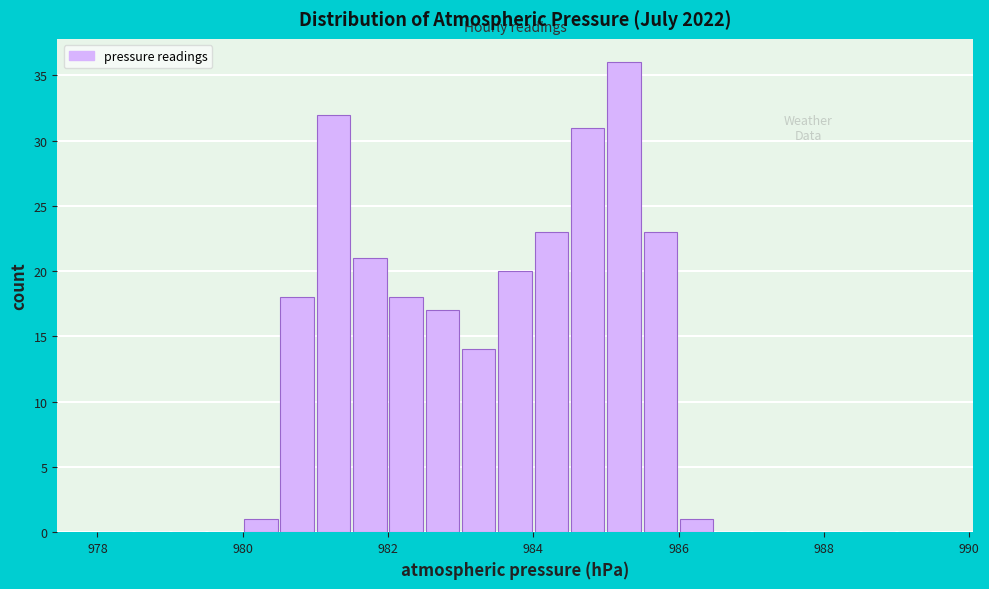

Read against the x-axis, roughly where is the centre of the tallest bar?

985.2